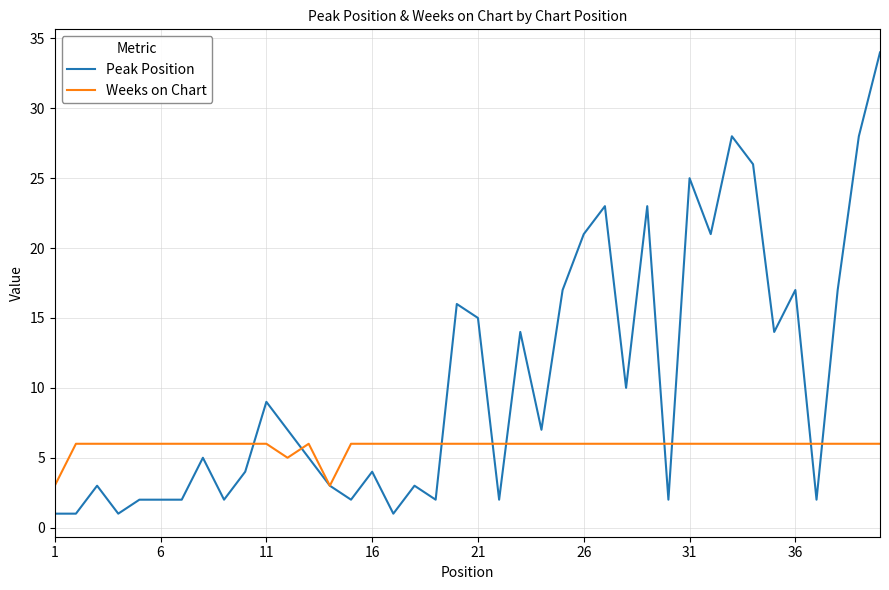

List the series in order of their peak value, highest first.

Peak Position, Weeks on Chart